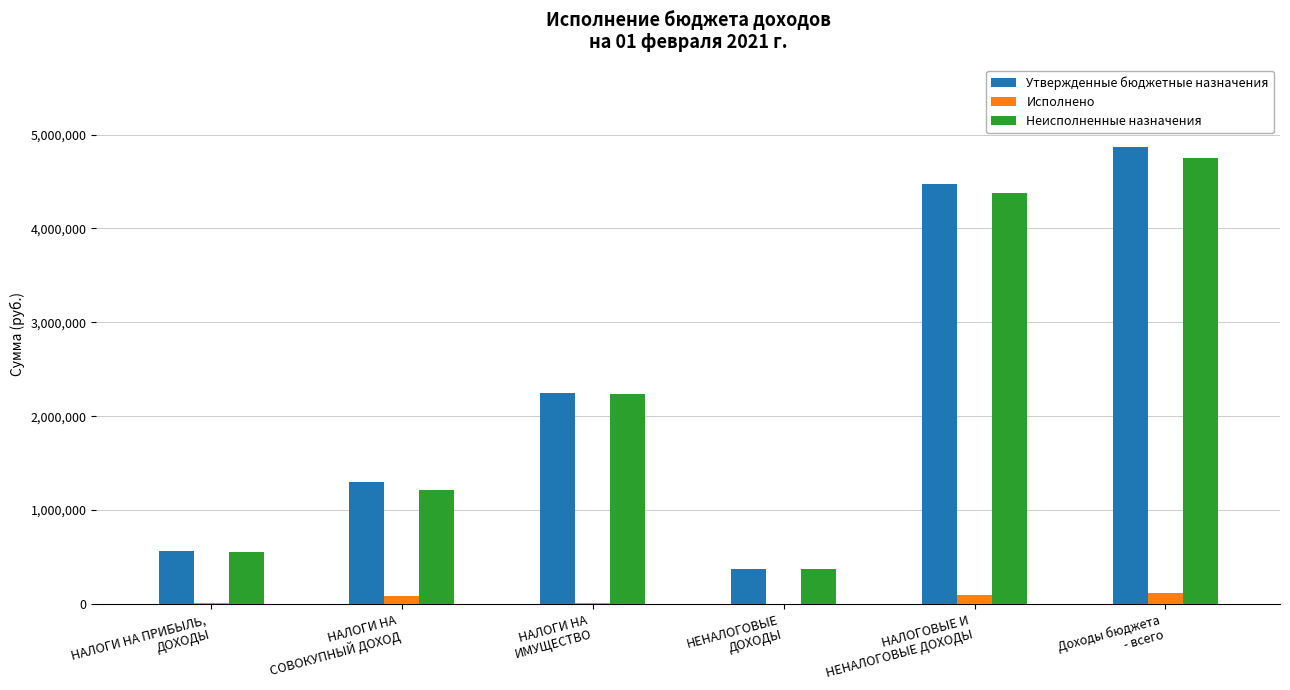

What is the maximum value for Исполнено?

115404.4